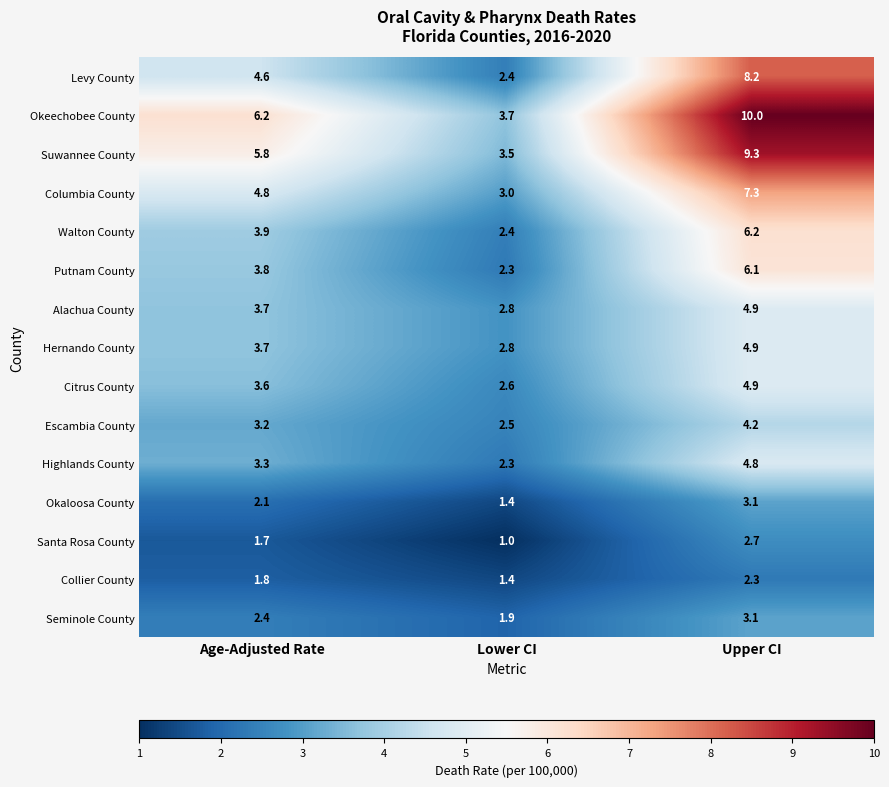

Between Lower CI and Upper CI, which series saw the biggest shift?

Okeechobee County